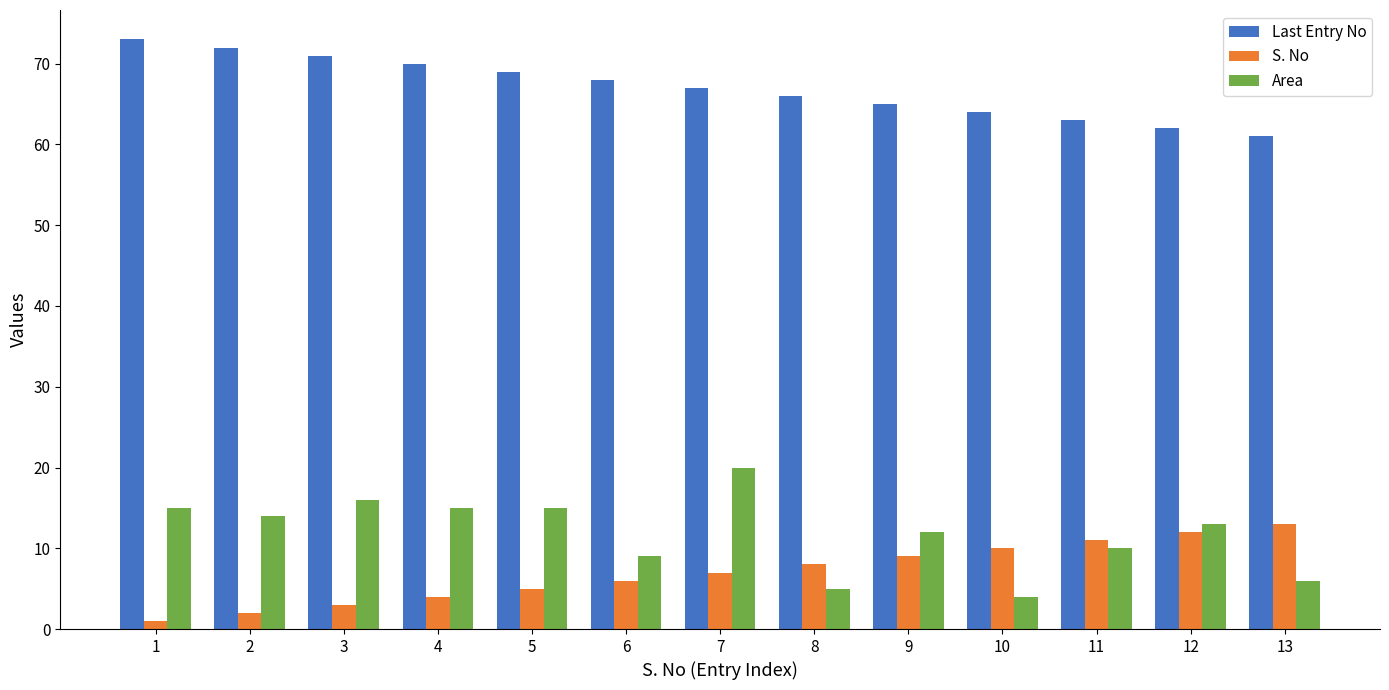

What is the difference between the highest and lowest values at 9?

56